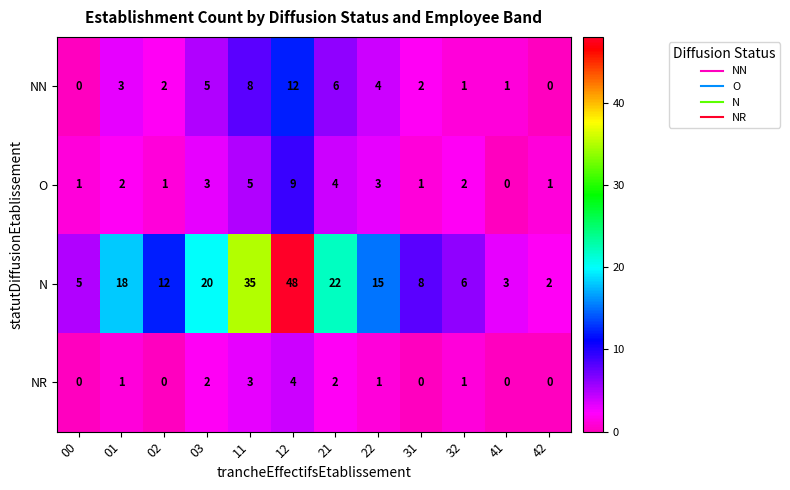

Read the NN value at 11.

8